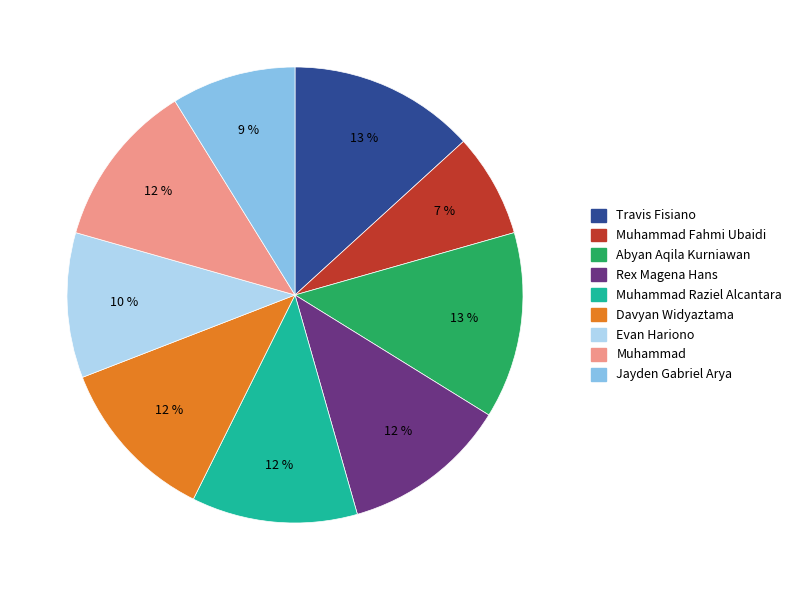

How many slices are in this pie chart?

9